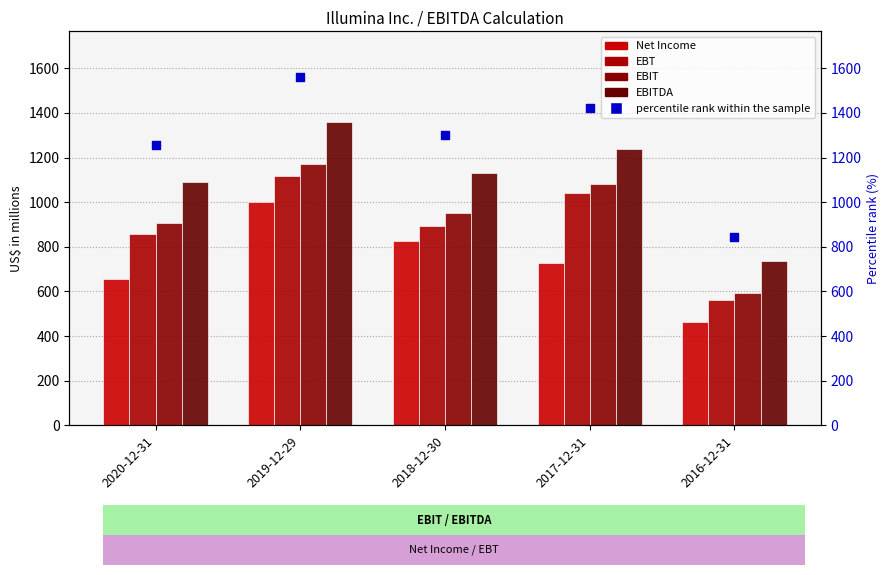

What are all the series names shown in the legend?

Net Income, EBT, EBIT, EBITDA, percentile rank within the sample